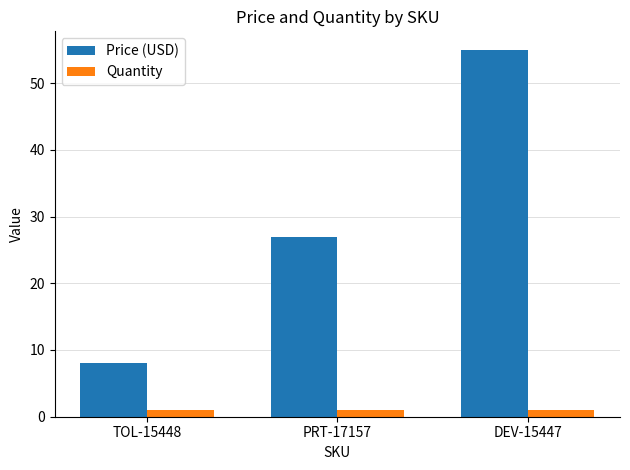

The value of Price (USD) at PRT-17157 is 26.9. True or false?

True